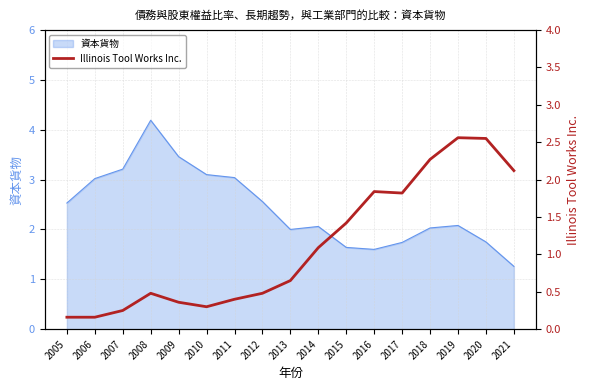

At which category does the chart reach its peak across all series?

2019